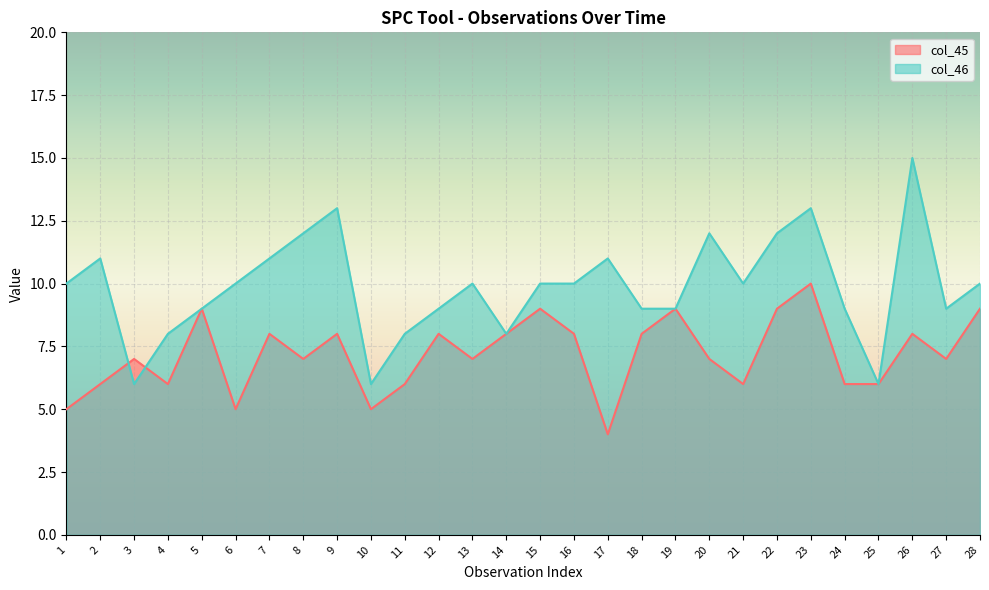

What is the minimum value shown in the chart?

4